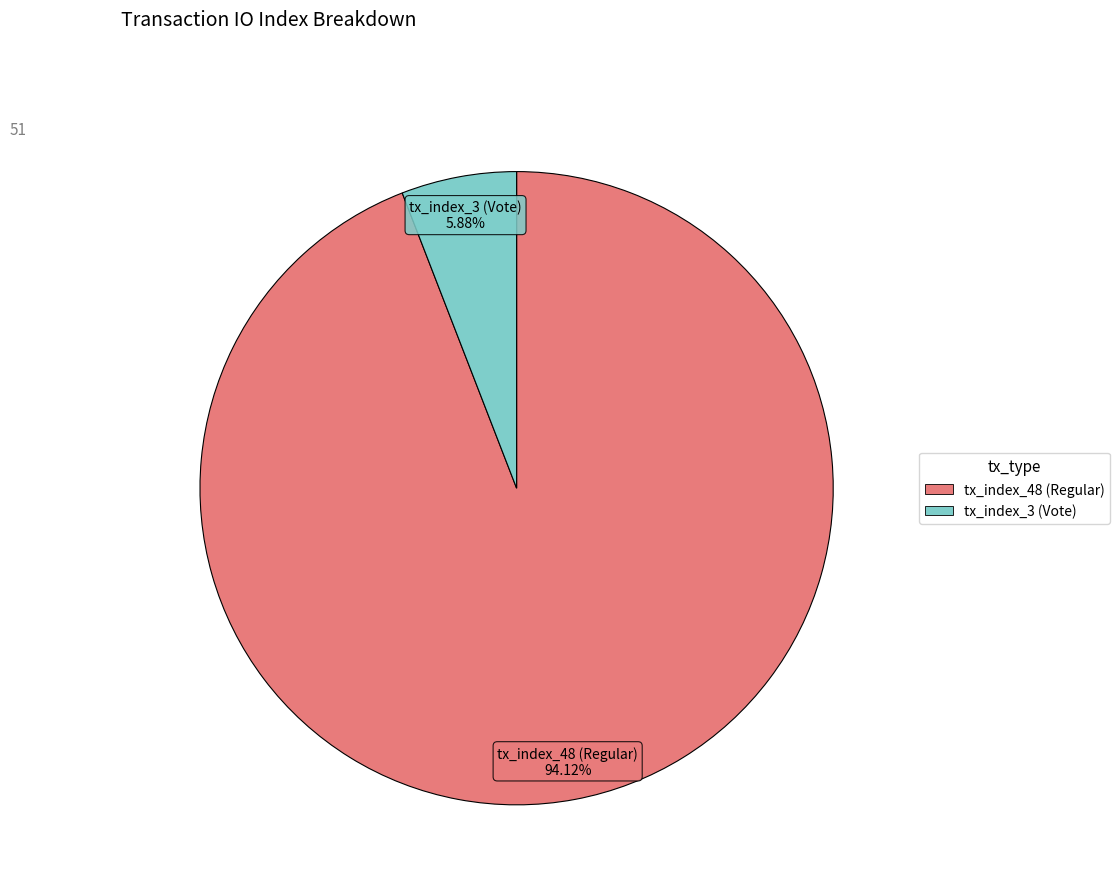

To the nearest percent, what is the difference between the largest and smallest slice percentages?

88%